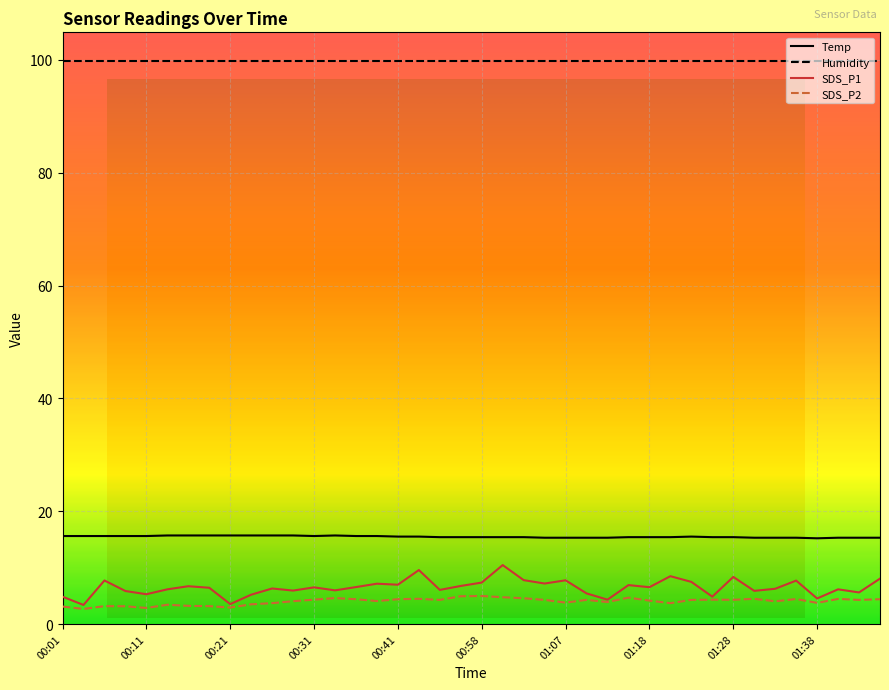

What is the smallest value displayed?

2.7